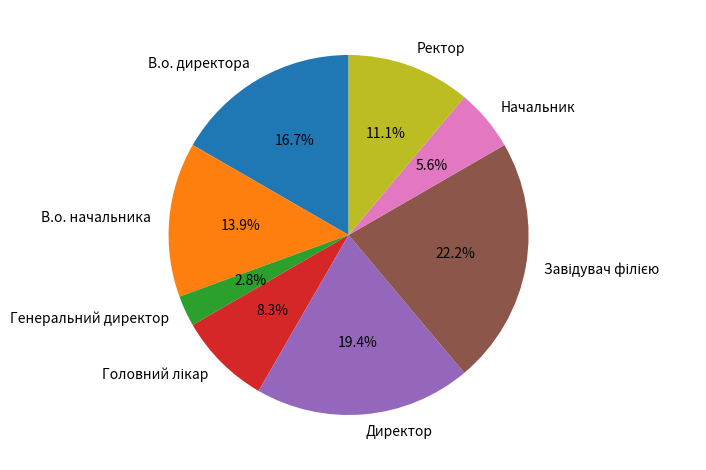

Which category has the smallest portion of the pie?

Генеральний директор